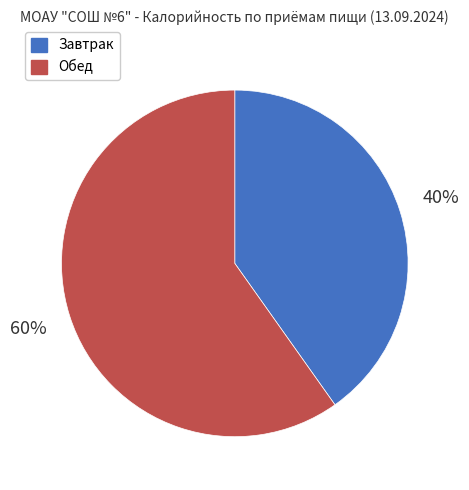

To the nearest percent, what portion does Обед represent?

60%